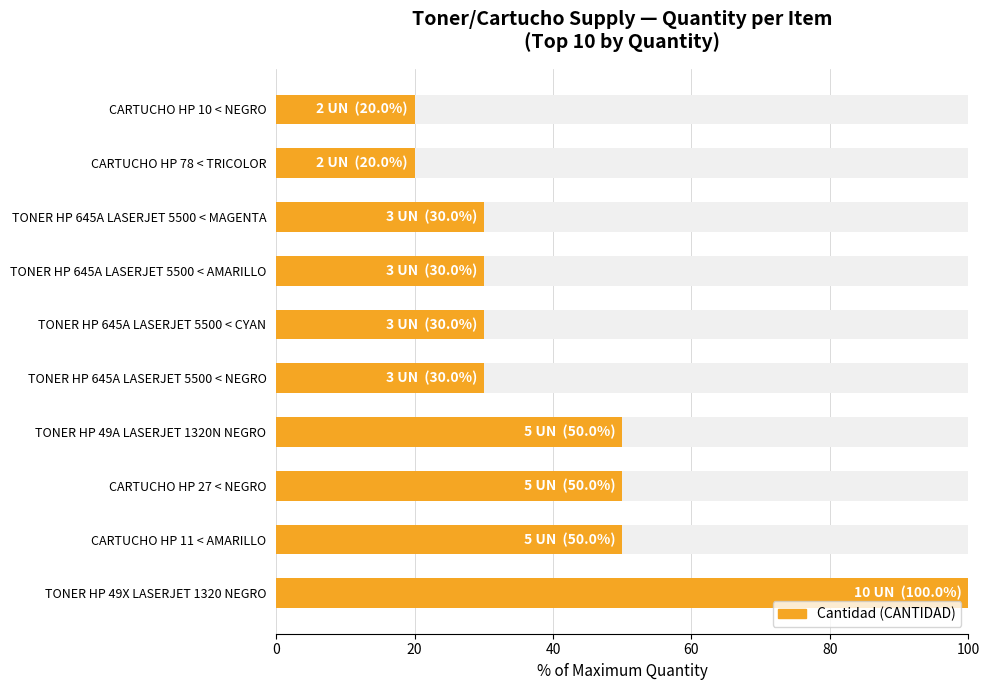

What position from the left is TONER HP 49X LASERJET 1320 NEGRO?

1